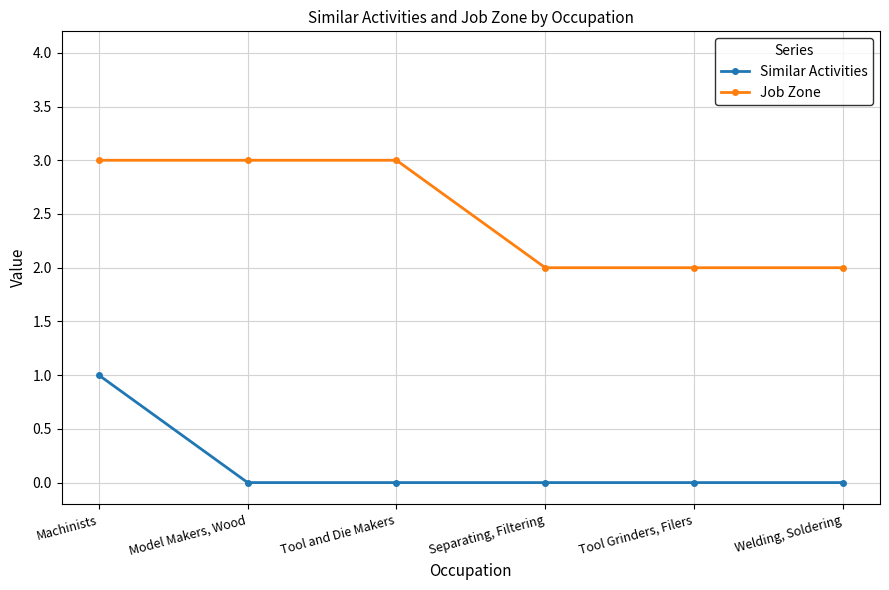

How many data points does each series have?

6